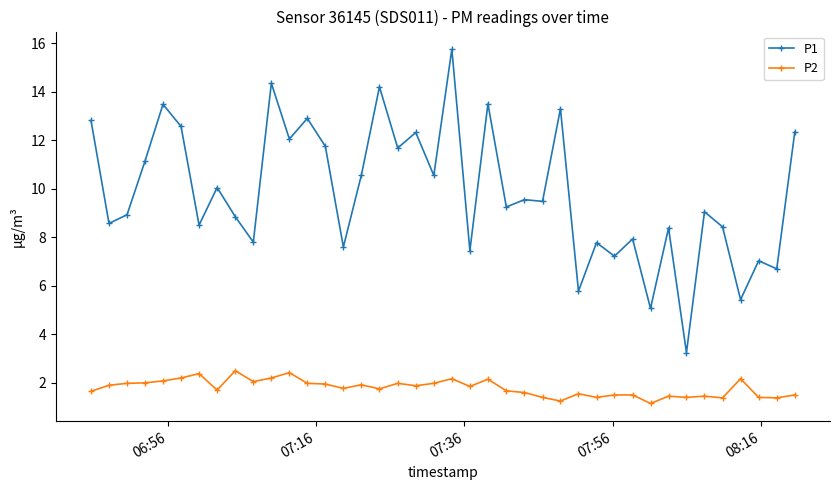

Which series has the largest range (max minus min)?

P1